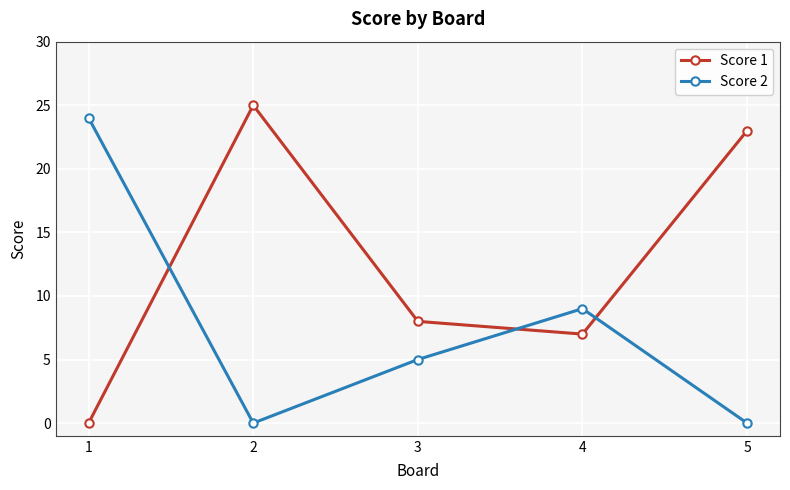

In Score 1, how many points are lower than both neighbors (excluding endpoints)?

1